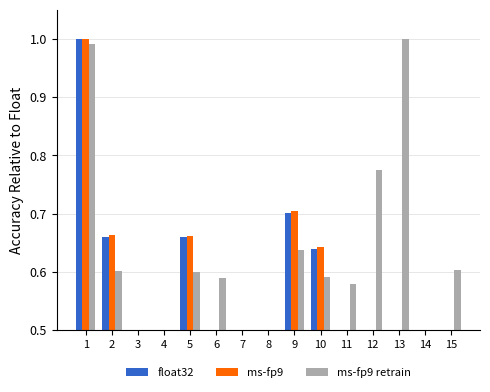

Read the float32 value at 1.

1.0